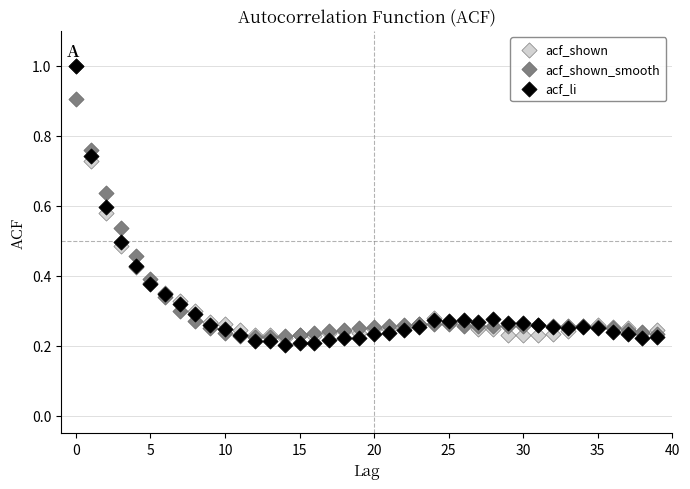

Which series has the largest Y range (max minus min)?

acf_li